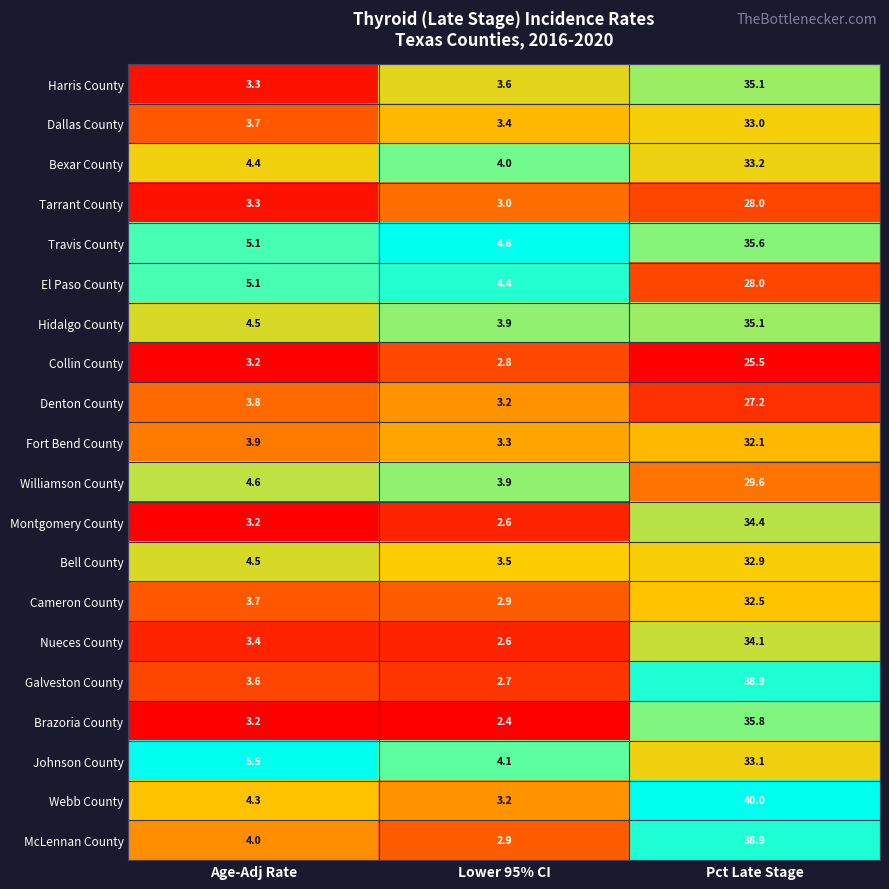

What is the difference between the highest and lowest values at Age-Adj Rate?

2.3